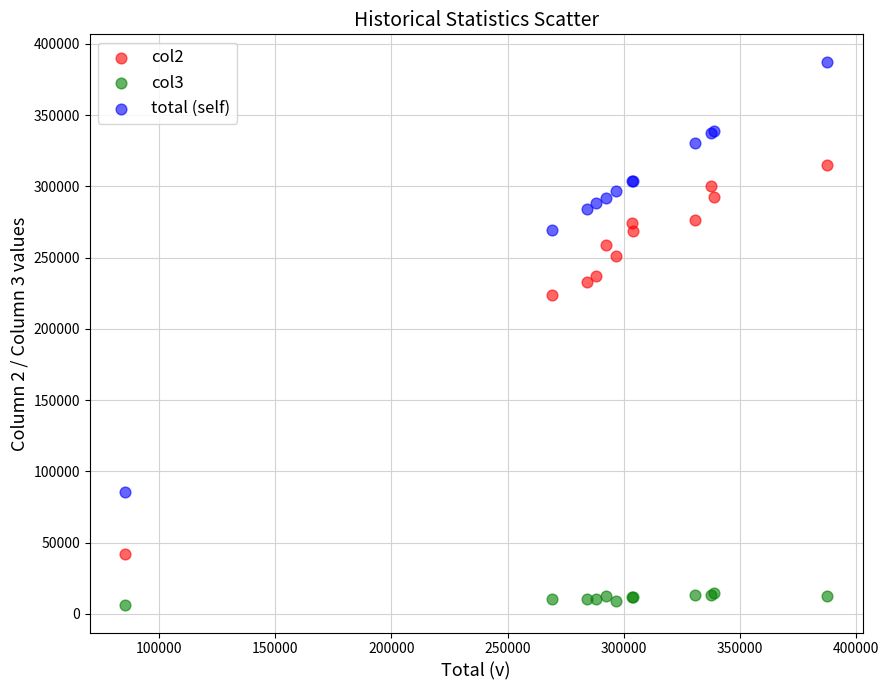

Across all series, what Y value is closest to 196800?

224011